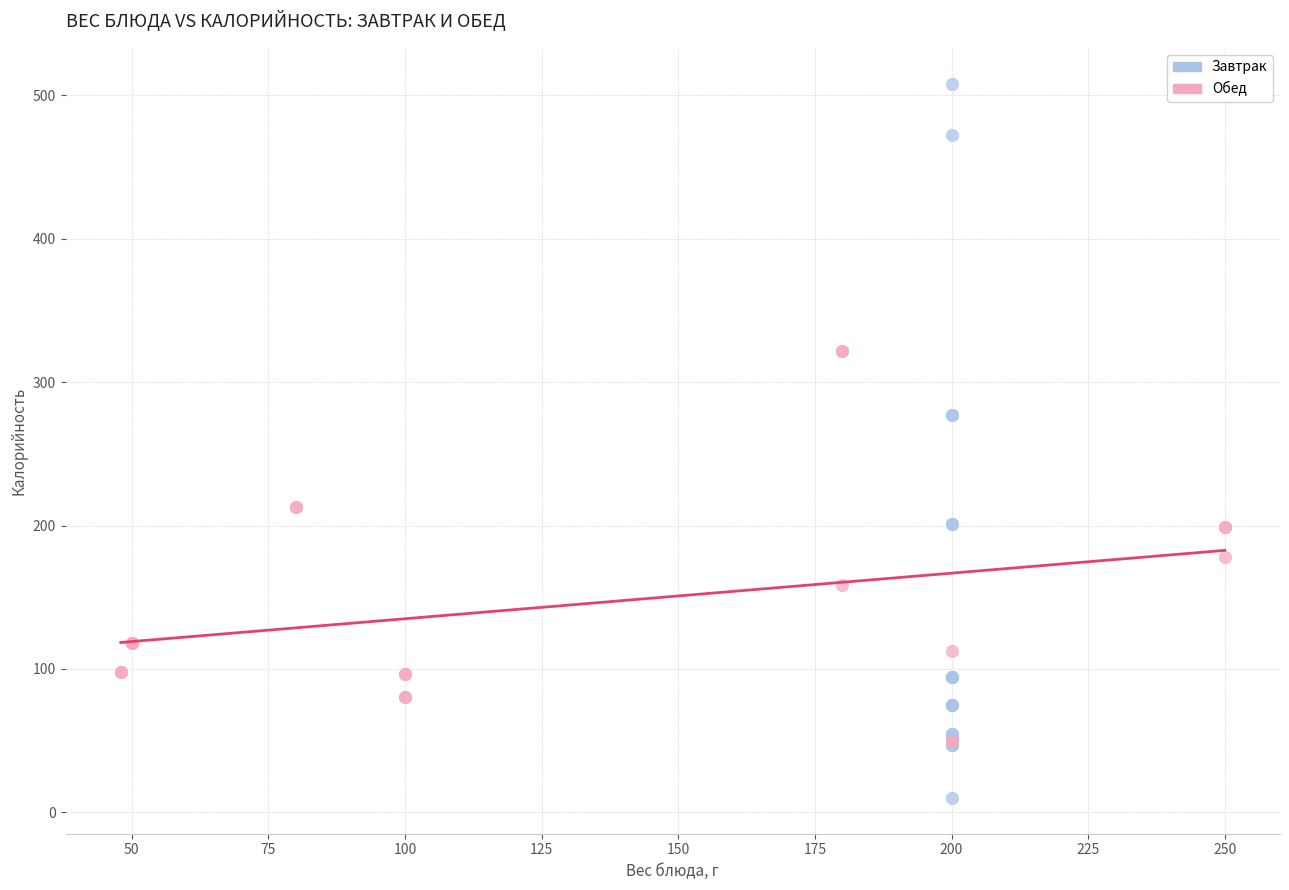

Which series reaches the minimum Y coordinate?

Завтрак